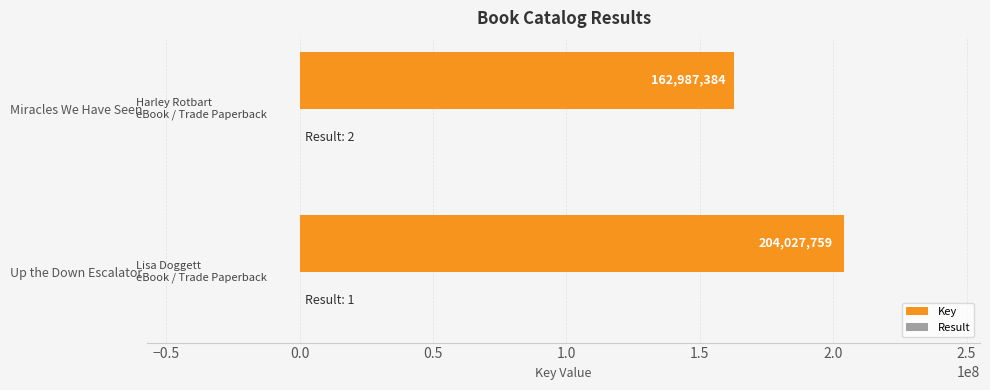

Between Up the Down Escalator and Miracles We Have Seen, which series saw the biggest shift?

Key